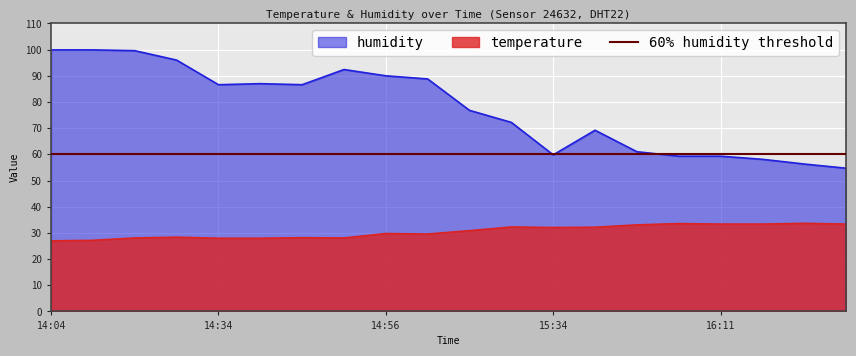

How many data points in temperature are less than 30?

10